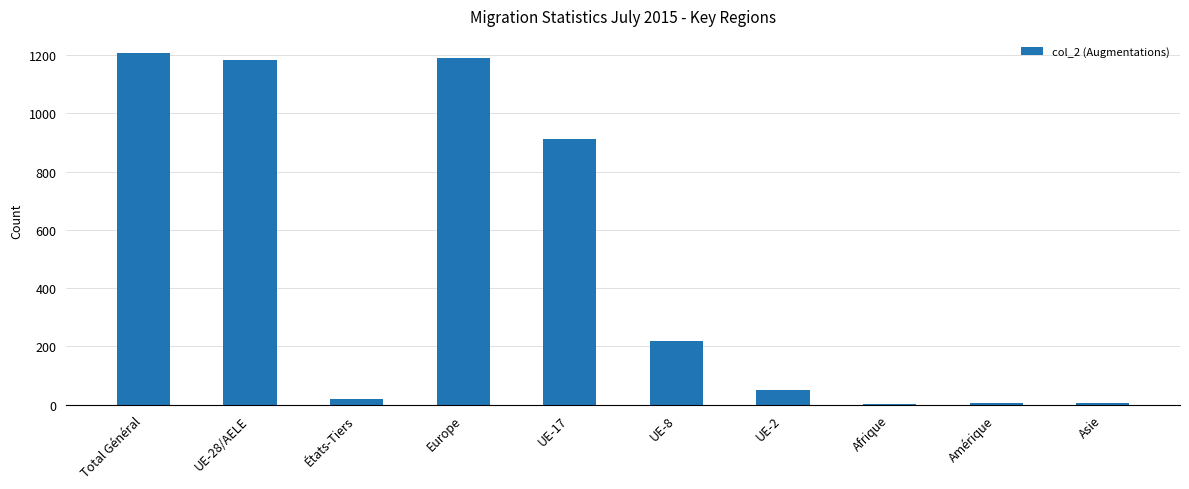

What is the sum of all values?

4801